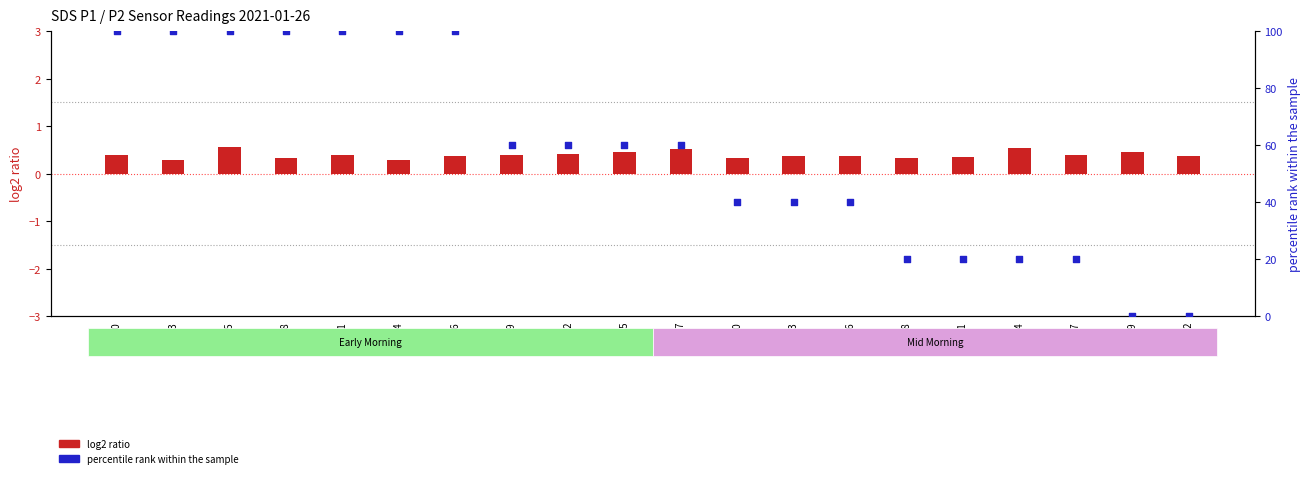

What are all the series names shown in the legend?

log2 ratio, percentile rank within the sample